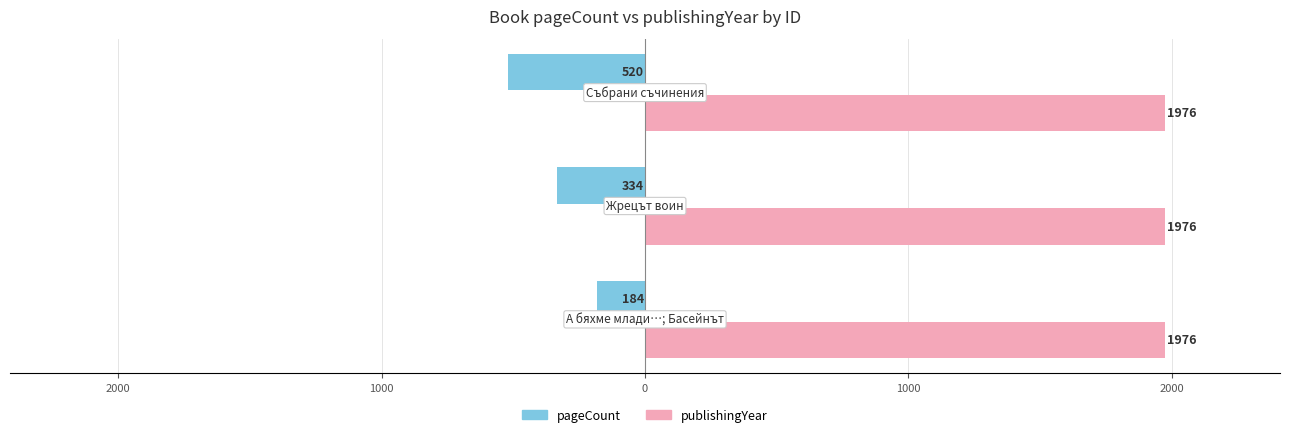

What are all the series names shown in the legend?

pageCount, publishingYear